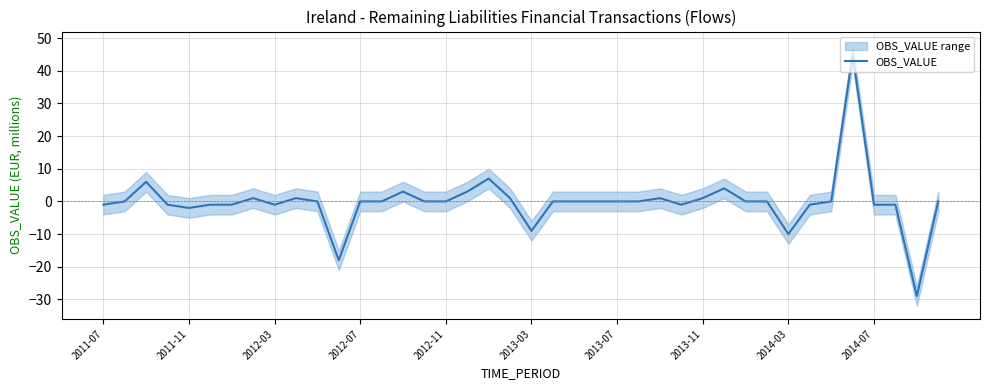

What is the difference between the values at 38 and 21?

29